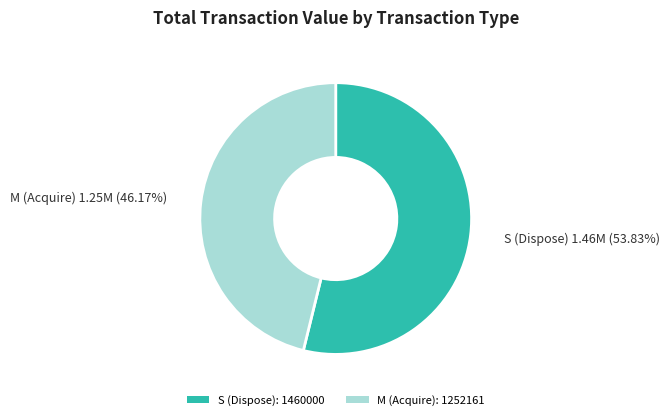

How many segments does this pie chart have?

2